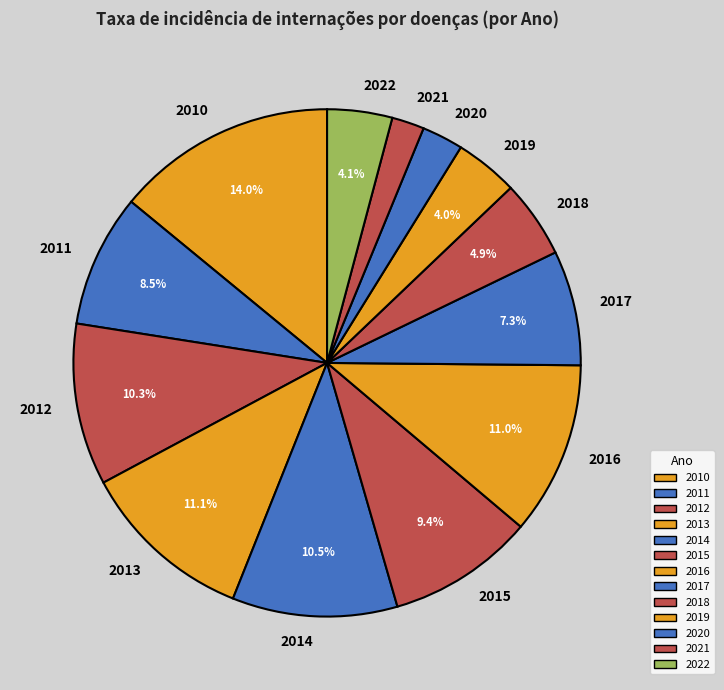

What percentage is NOT represented by 2014?

89.5%